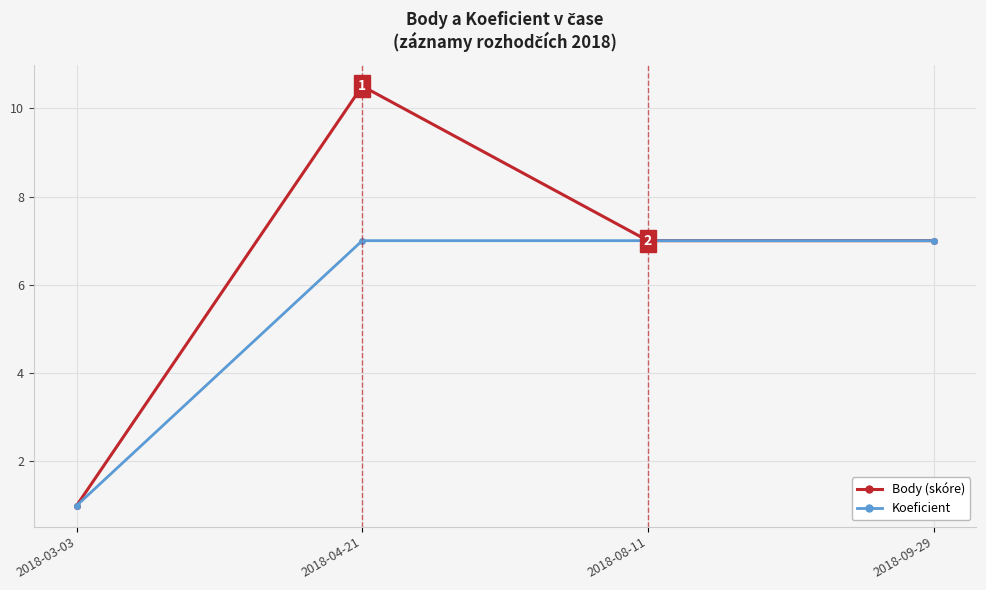

How many categories are shown in the chart?

4